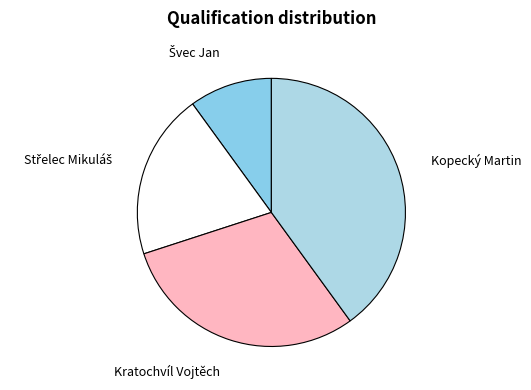

Approximately how many times larger is the value at Kopecký Martin compared to Kratochvíl Vojtěch?

1.3